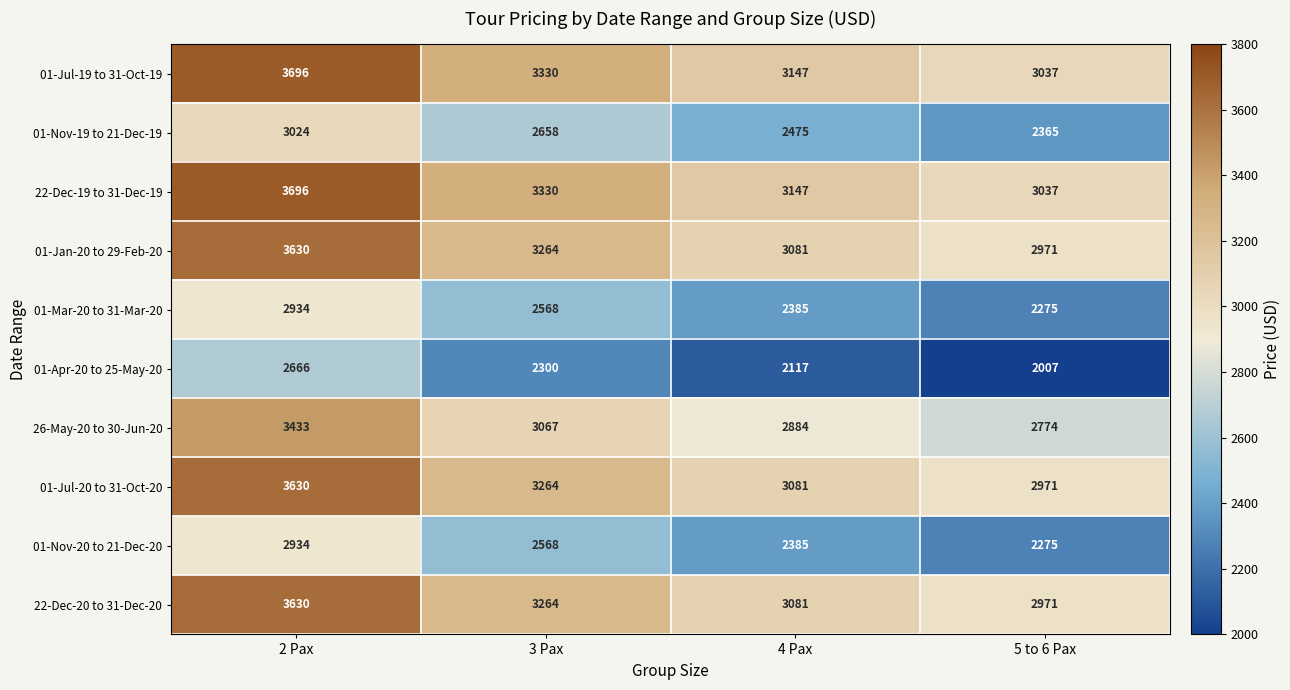

What is the highest value of the 01-Jan-20 to 29-Feb-20 series?

3630